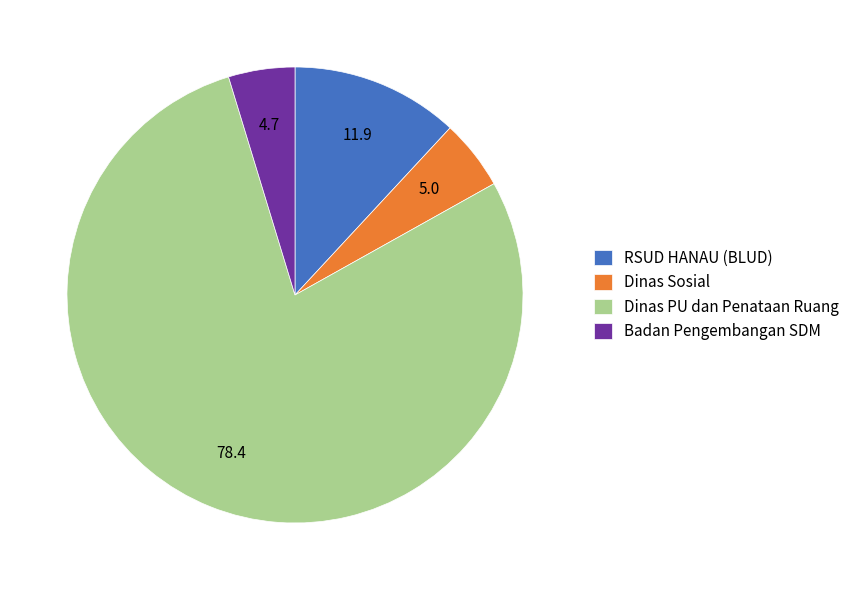

Which has a higher value, RSUD HANAU (BLUD) or Dinas PU dan Penataan Ruang?

Dinas PU dan Penataan Ruang